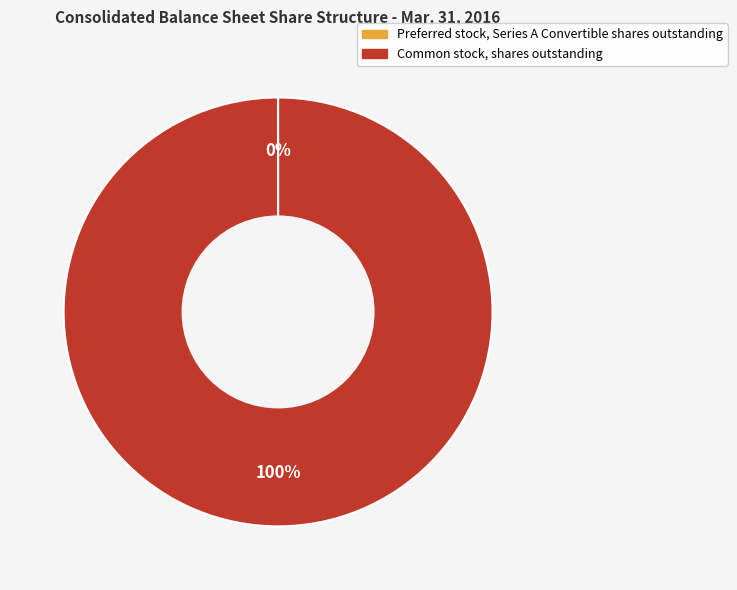

Is it true that Common stock, shares outstanding is 92% of the pie?

False